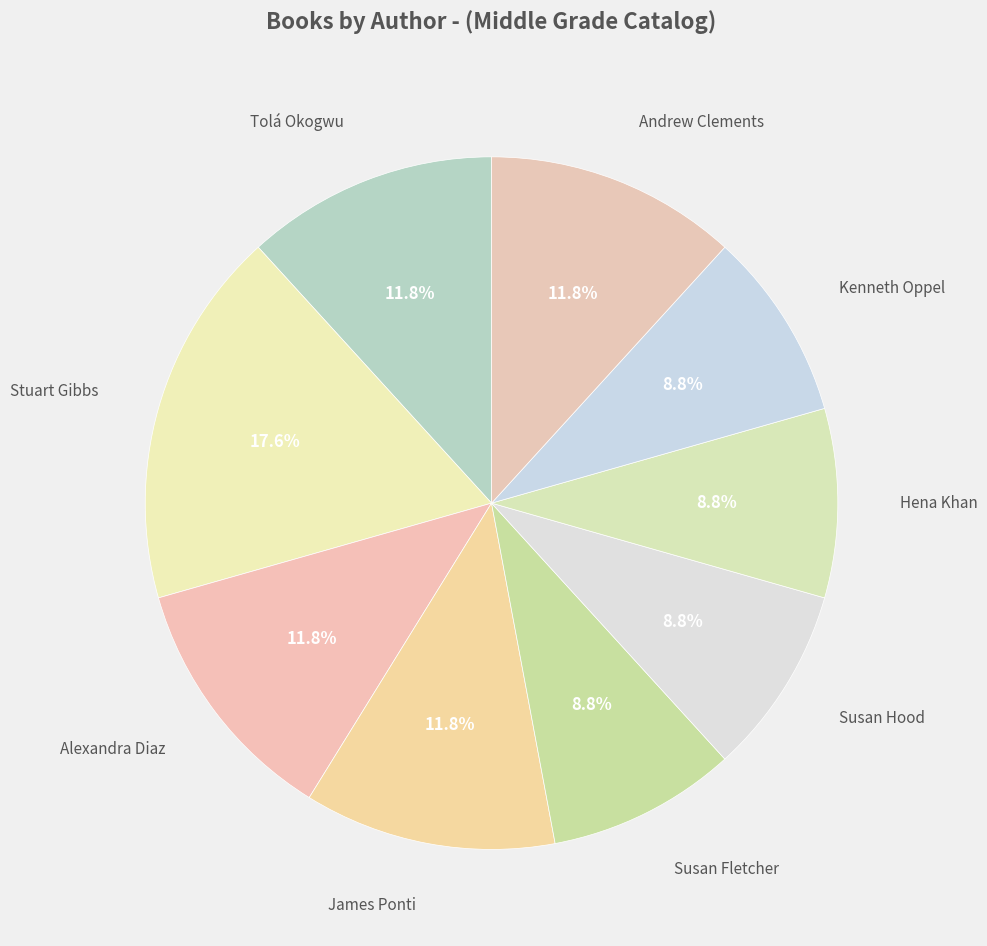

How many segments does this pie chart have?

9